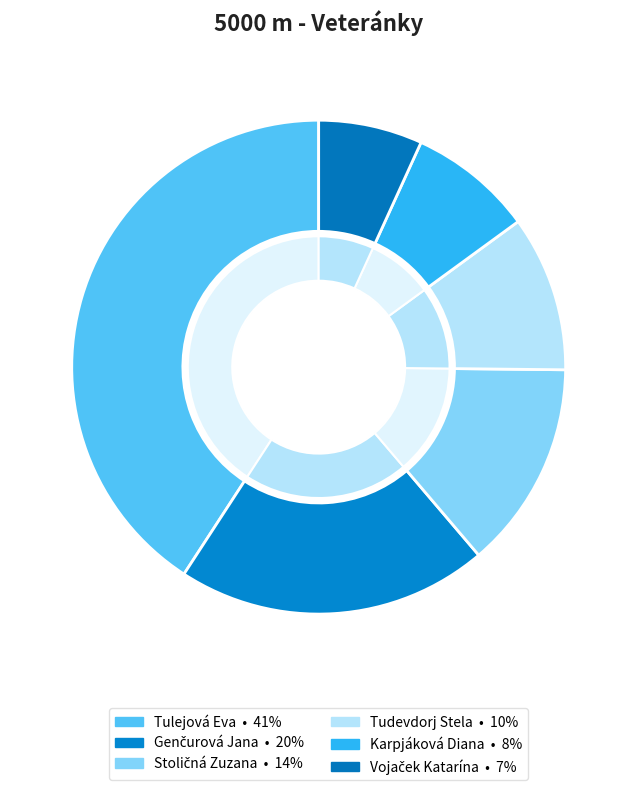

How many segments does this pie chart have?

6